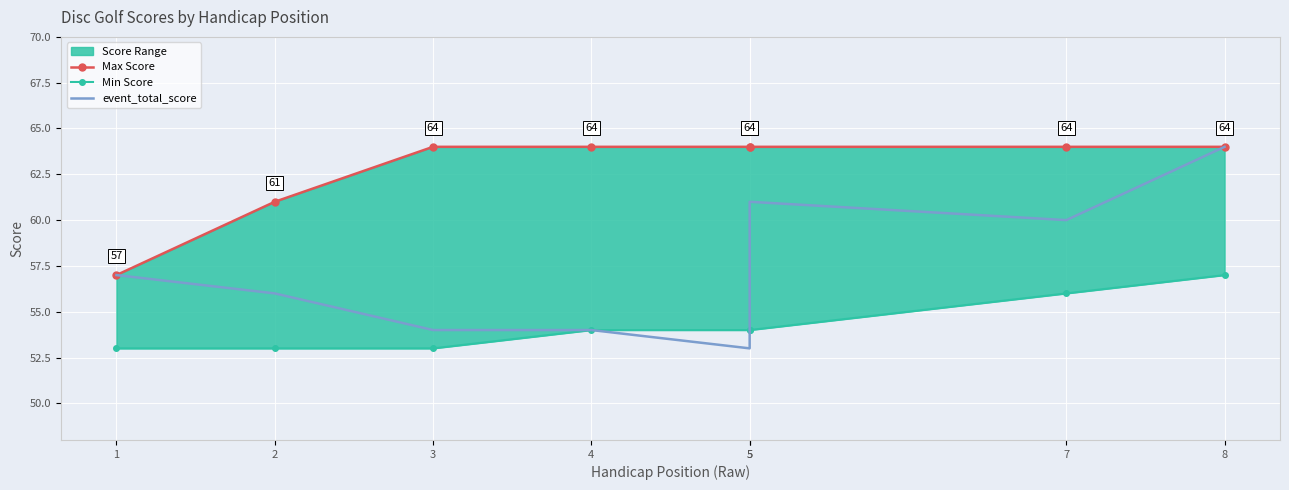

Which category has the lowest value in the Min Score series?

1